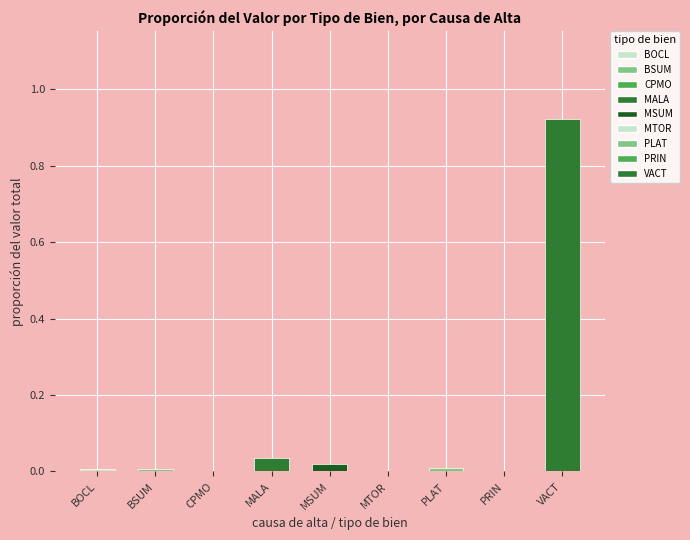

How many data points does each series have?

9